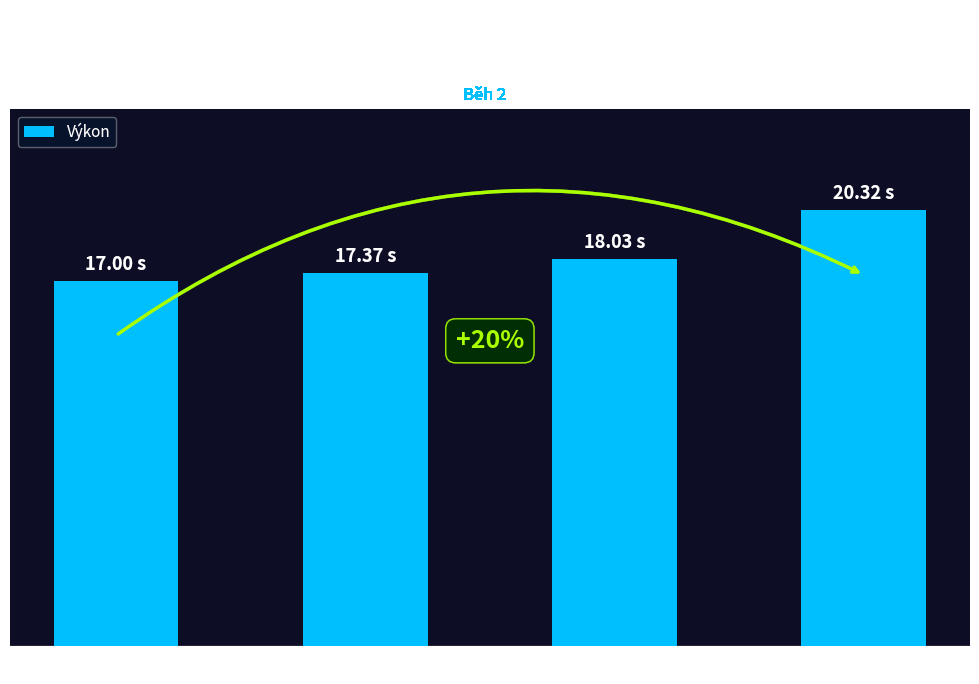

What is the greatest value displayed?

20.3